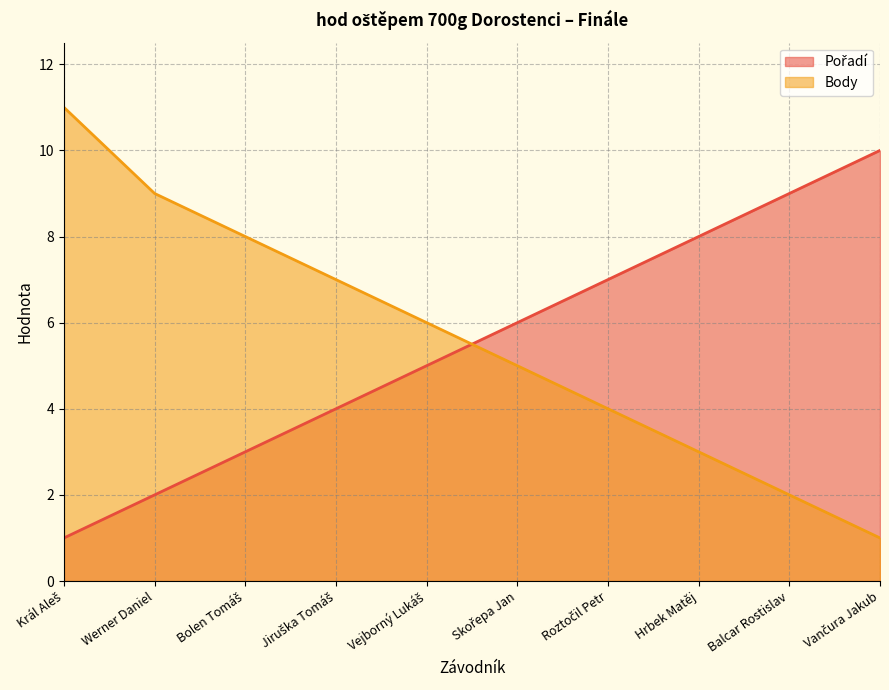

How many values in the Body series are below 6?

5